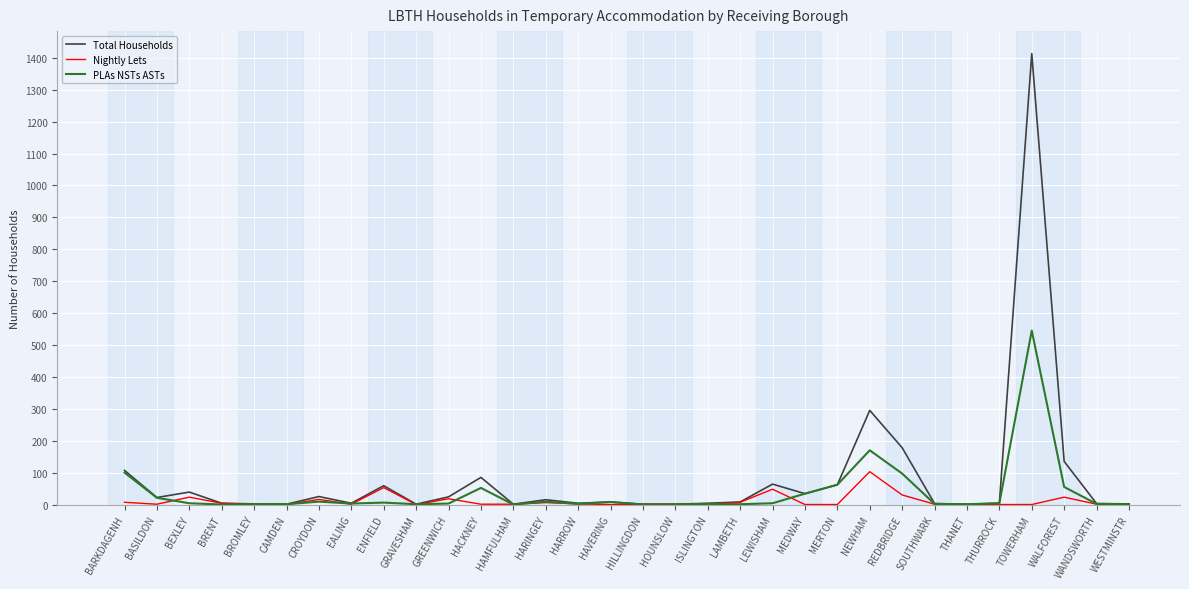

Where is Total Households nearest to the value 707?

NEWHAM